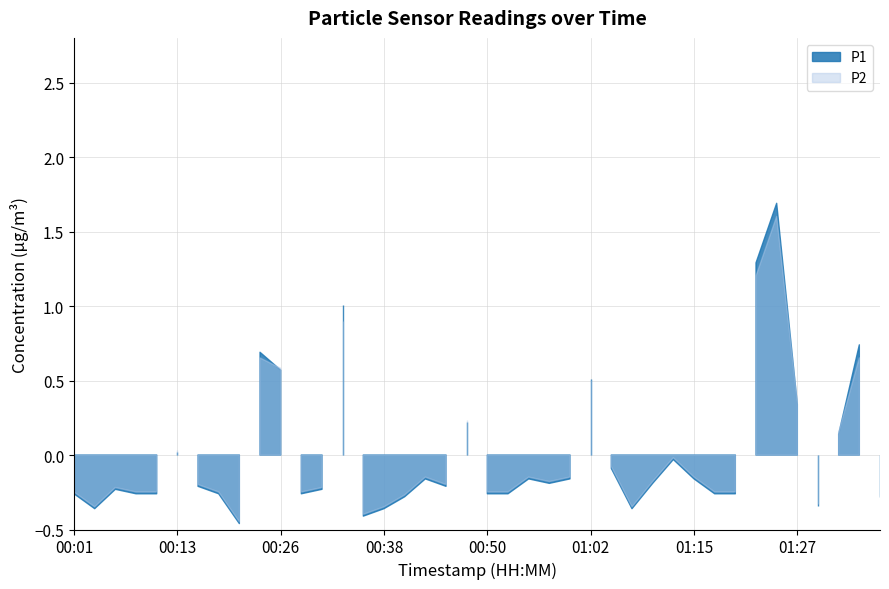

True or false: P1 has a value of 0.6 at 00:16.

False